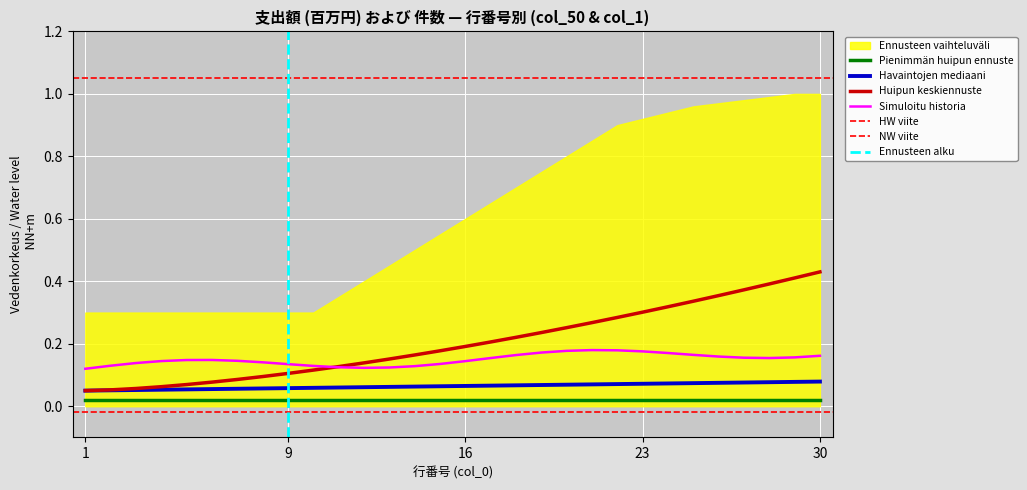

True or false: Simuloitu historia and Havaintojen mediaani intersect in this chart.

False